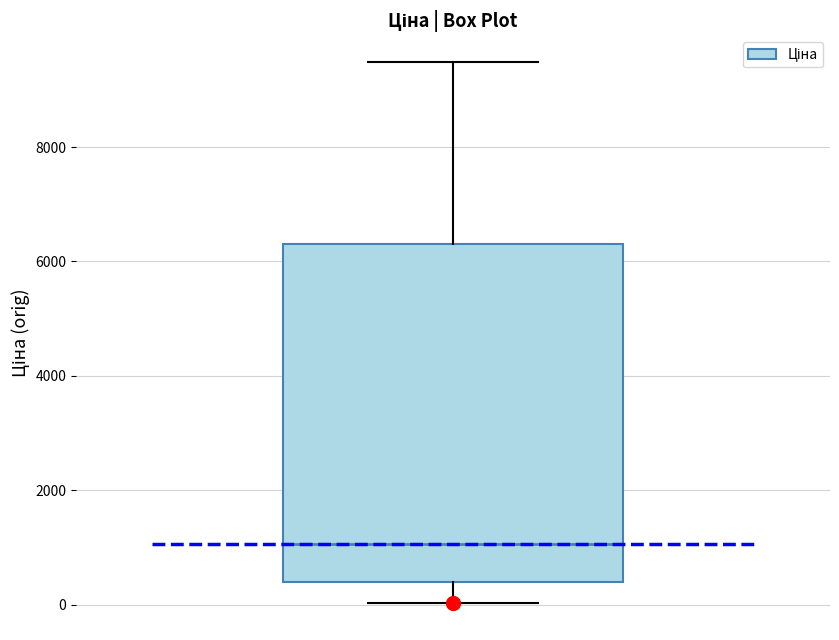

Read this box plot against the y-axis: the position of the median line, the range covered by the box, and the ends of both whiskers. The values are not printed on the chart, so give them approximately, as read against the axis.

median 1000, box 400 to 6400, whiskers 0 to 9400